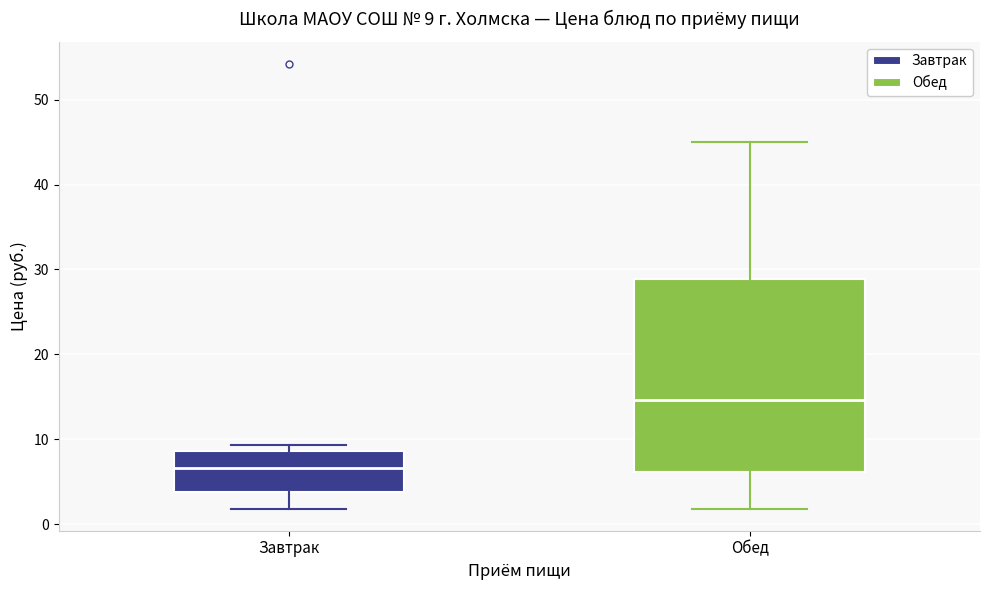

Which box has the highest median line?

Обед